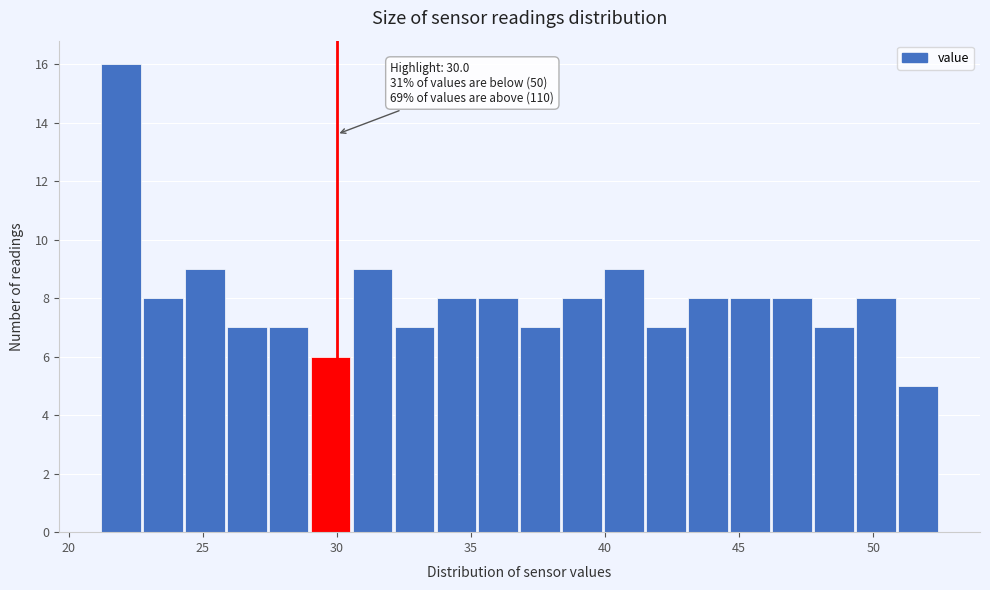

Read against the x-axis, roughly where is the centre of the tallest bar?

22.0